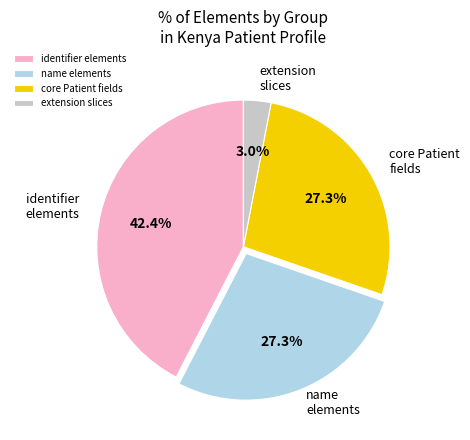

Which slice is the smallest?

extension slices